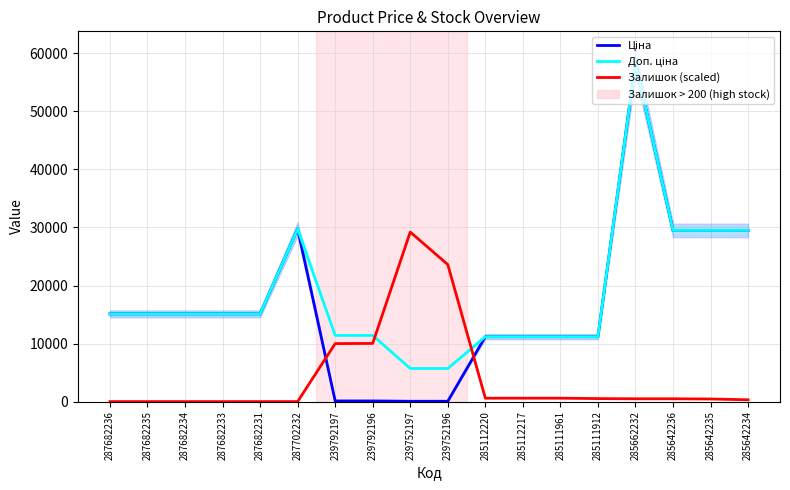

Rank the categories by Доп. ціна value from lowest to highest.

239752197, 239752196, 285112220, 285112217, 285111961, 285111912, 239792197, 239792196, 287682236, 287682235, 287682234, 287682233, 287682231, 285642236, 285642235, 285642234, 287702232, 285662232